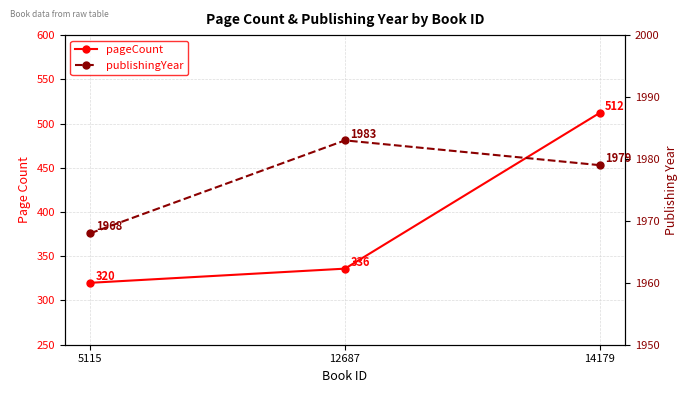

Reading left to right, extract all data points from this chart.

pageCount: 320	336	512
publishingYear: 1968	1983	1979